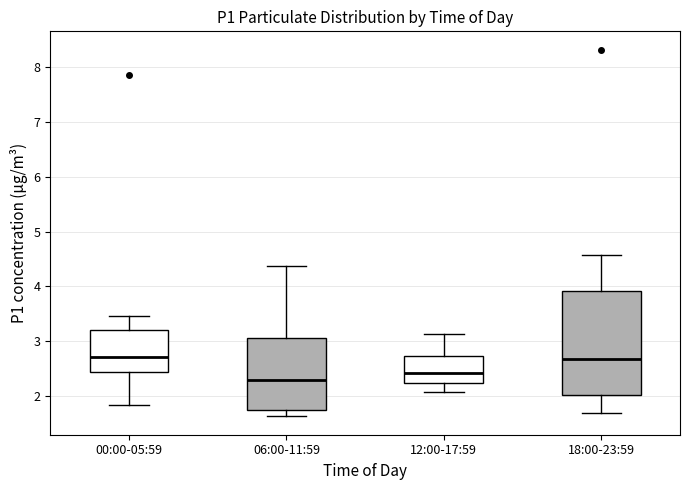

Where does the median line of the box for 00:00-05:59 sit on the y-axis? The values are not printed on the chart, so give them approximately, as read against the axis.

2.7